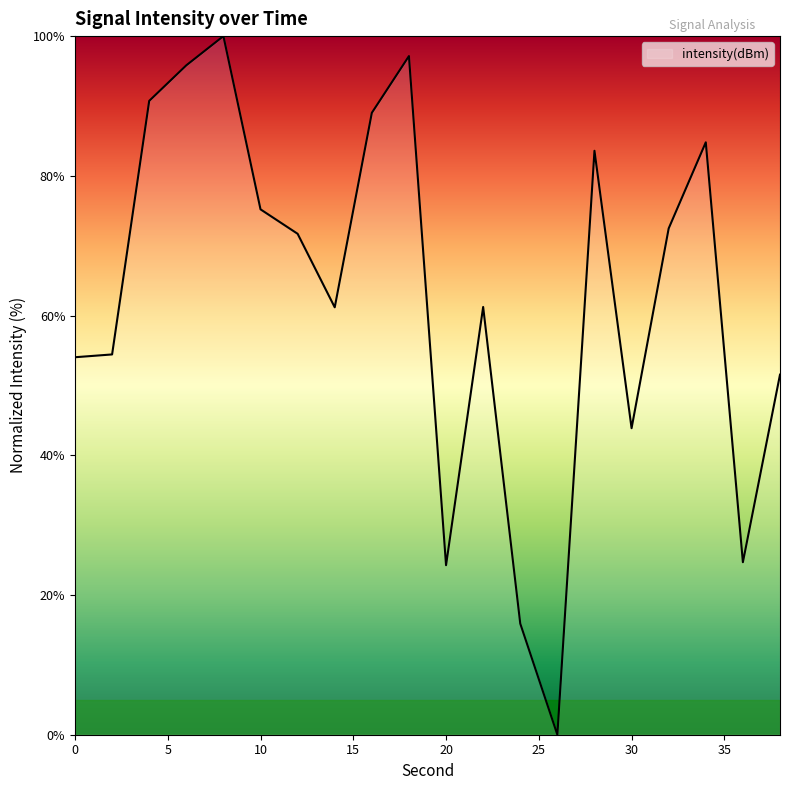

What is the greatest value displayed?

100.0